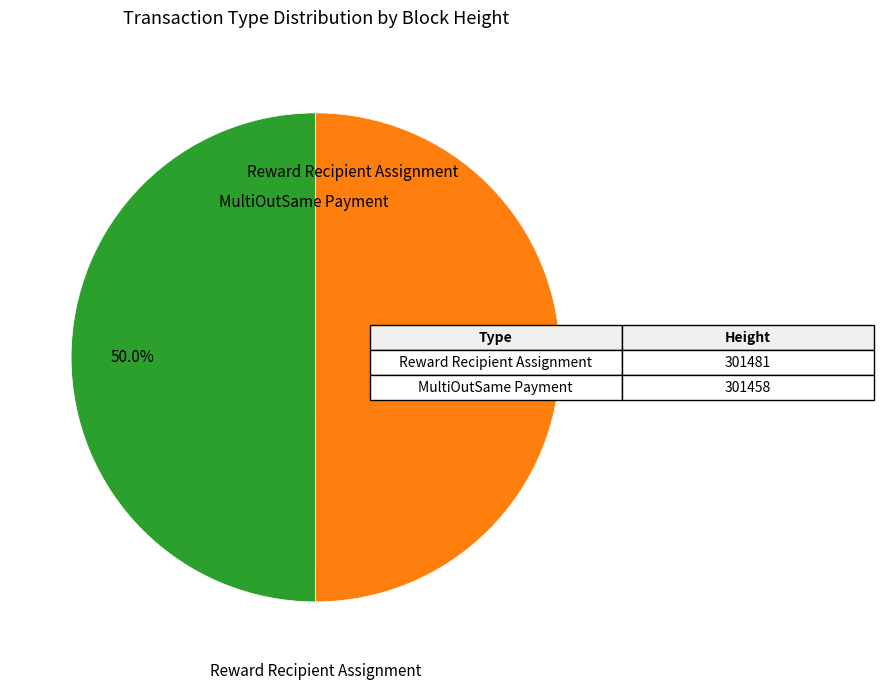

How many slices are in this pie chart?

2